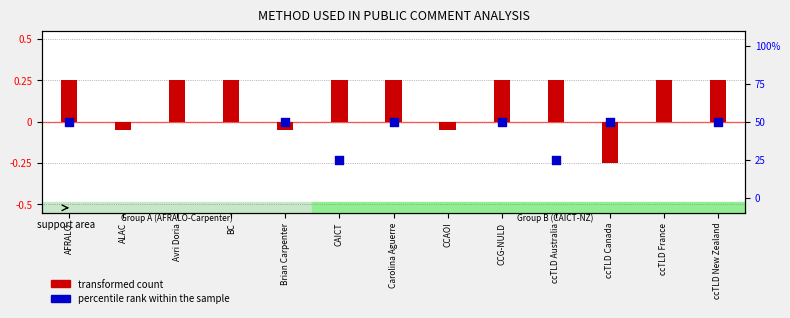

At which category is the sum across all series the highest?

AFRALO